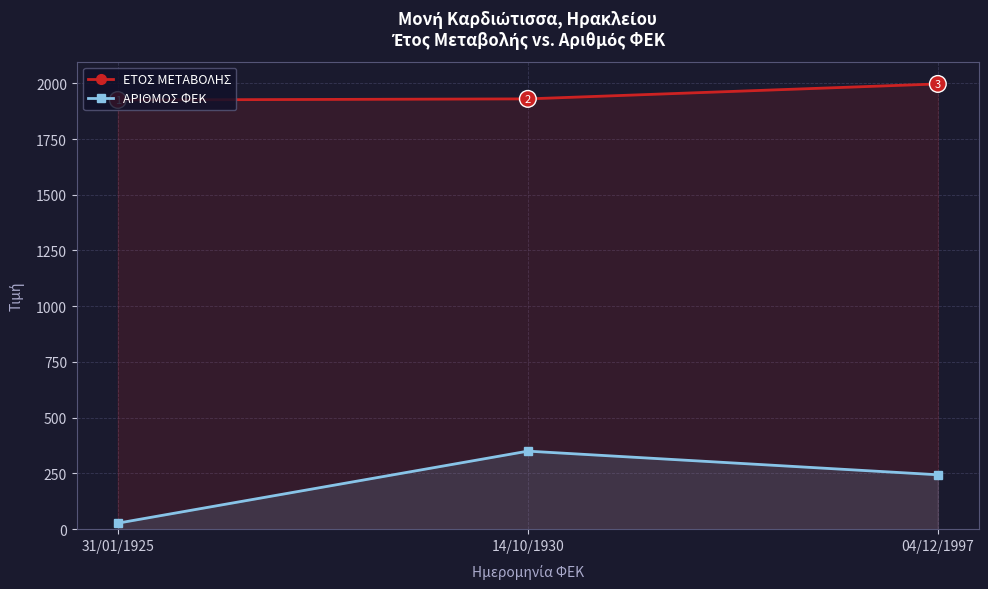

Count the number of categories in the chart.

3